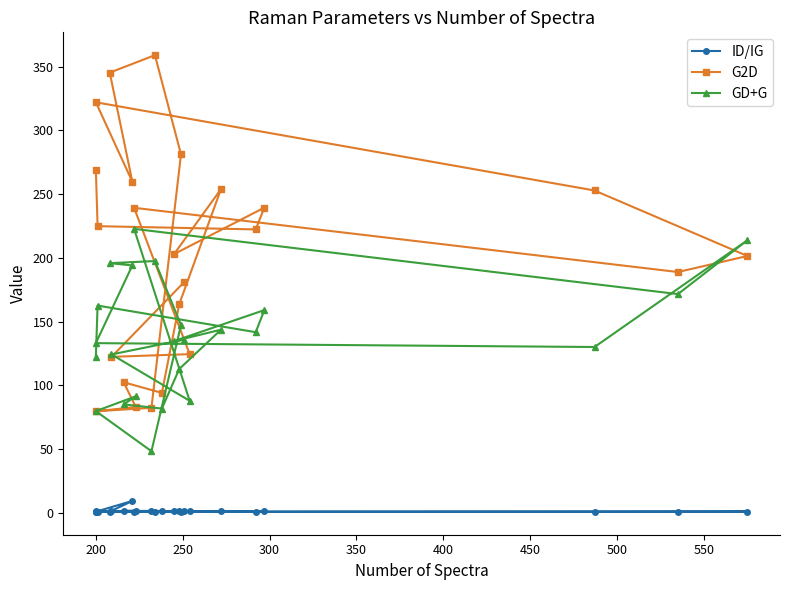

How many interior local peaks does the GD+G series have?

7